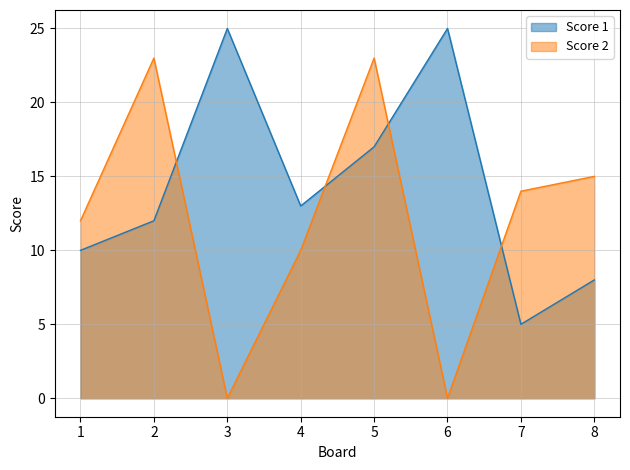

At which label is Score 2 closest to 11?

1